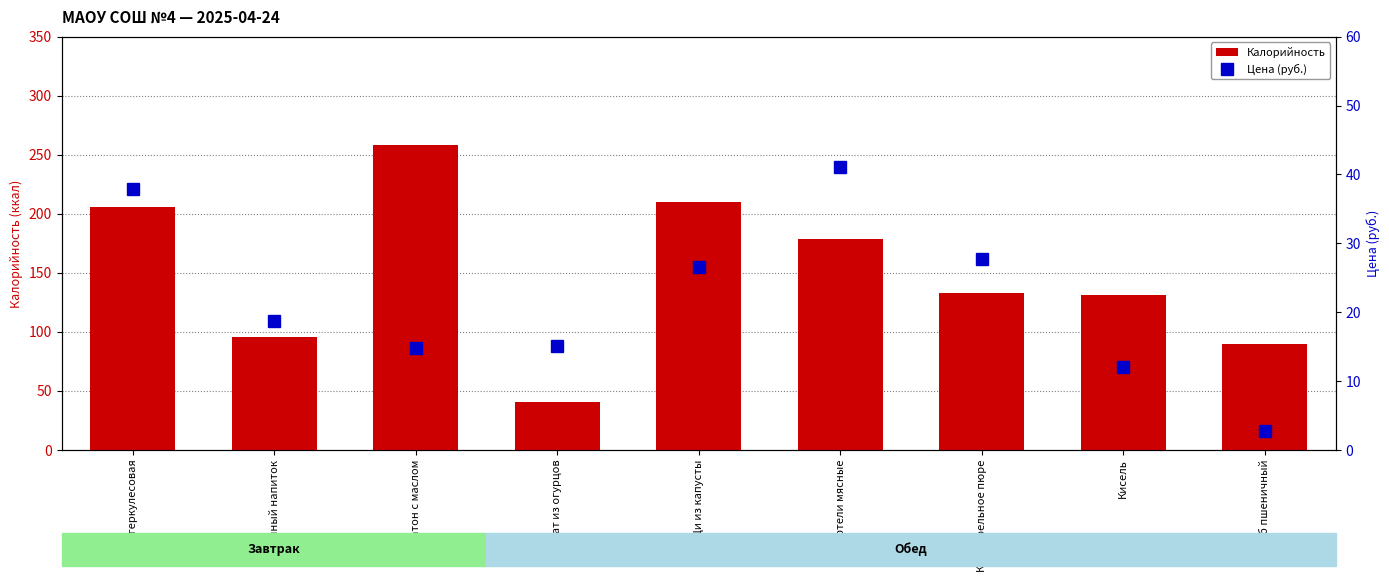

Reading left to right, extract all data points from this chart.

Калорийность: Каша геркулесовая=206.0	Кофейный напиток=96.0	Батон с маслом=258.0	Салат из огурцов=41.0	Щи из капусты=210.0	Тефтели мясные=179.0	Картофельное пюре=133.0	Кисель=131.0	Хлеб пшеничный=90.0
Цена (руб.): Каша геркулесовая=37.9	Кофейный напиток=18.7	Батон с маслом=14.9	Салат из огурцов=15.1	Щи из капусты=26.5	Тефтели мясные=41.0	Картофельное пюре=27.7	Кисель=12.0	Хлеб пшеничный=2.7